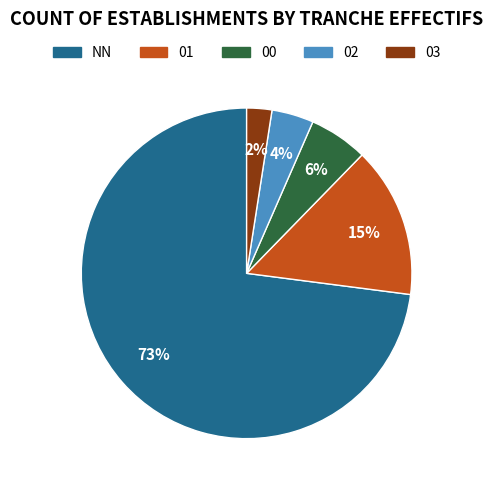

Is the sum of 02 and 00 greater than half?

No